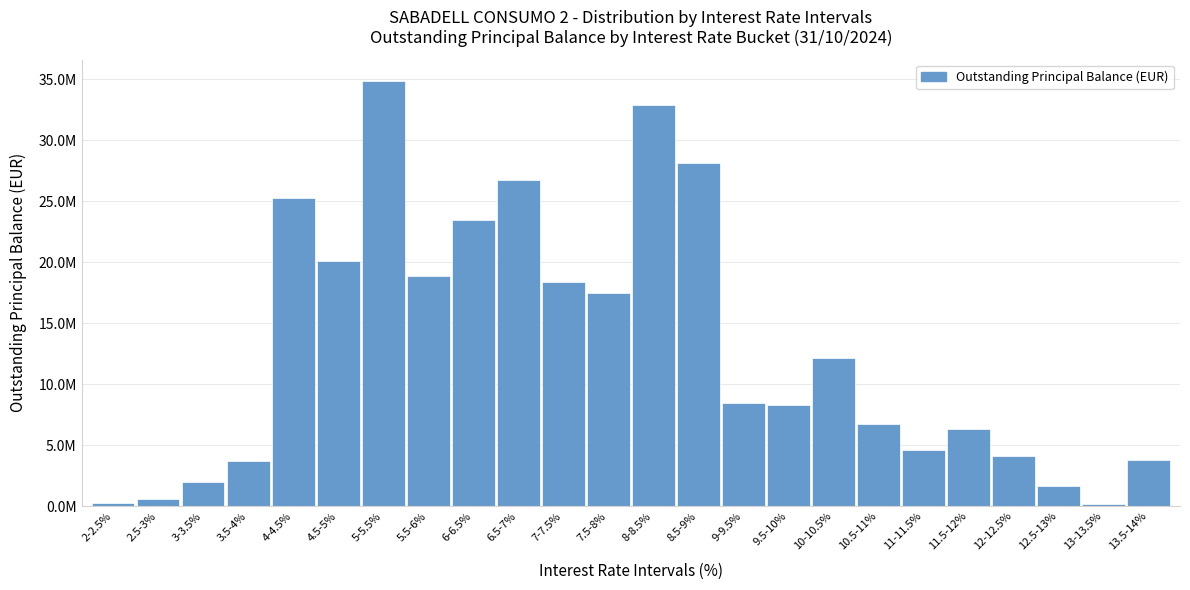

Does the chart contain any negative values?

No